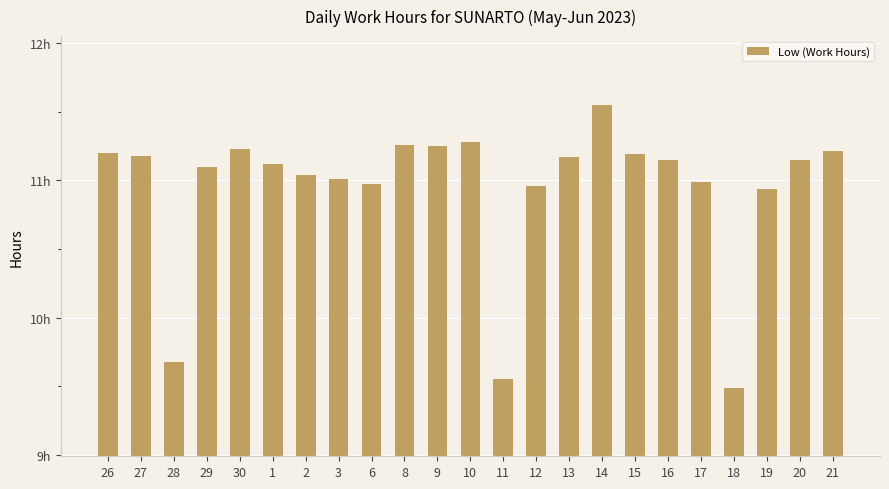

What is the value of the 6th bar from the left?

11.1